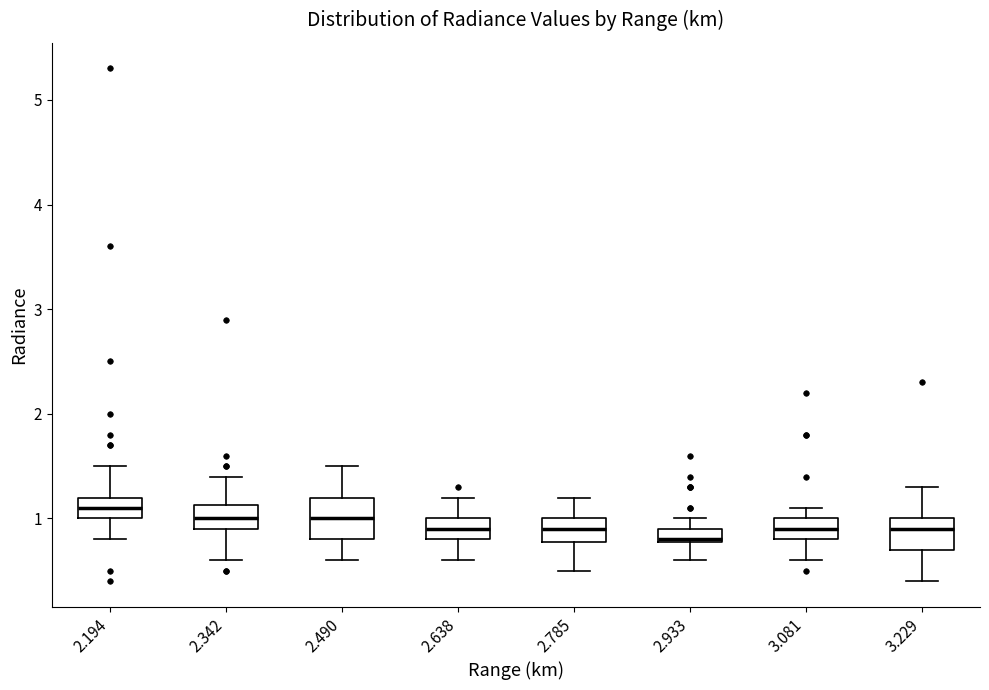

Where is the lower edge of the box at x = 2.638 on the y-axis? The values are not printed on the chart, so give them approximately, as read against the axis.

0.8